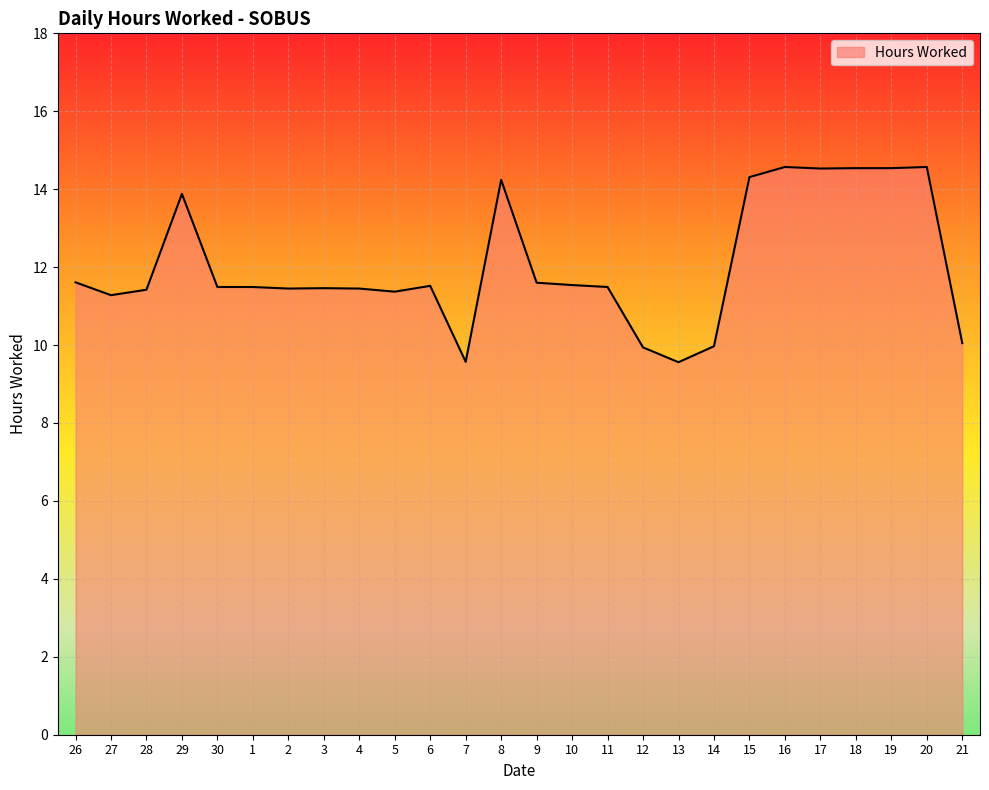

At which label does the data first exceed 11?

26